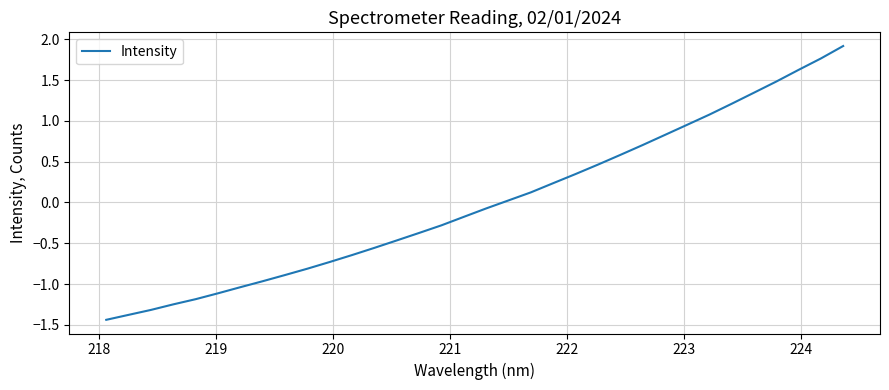

What is the greatest value displayed?

1.9